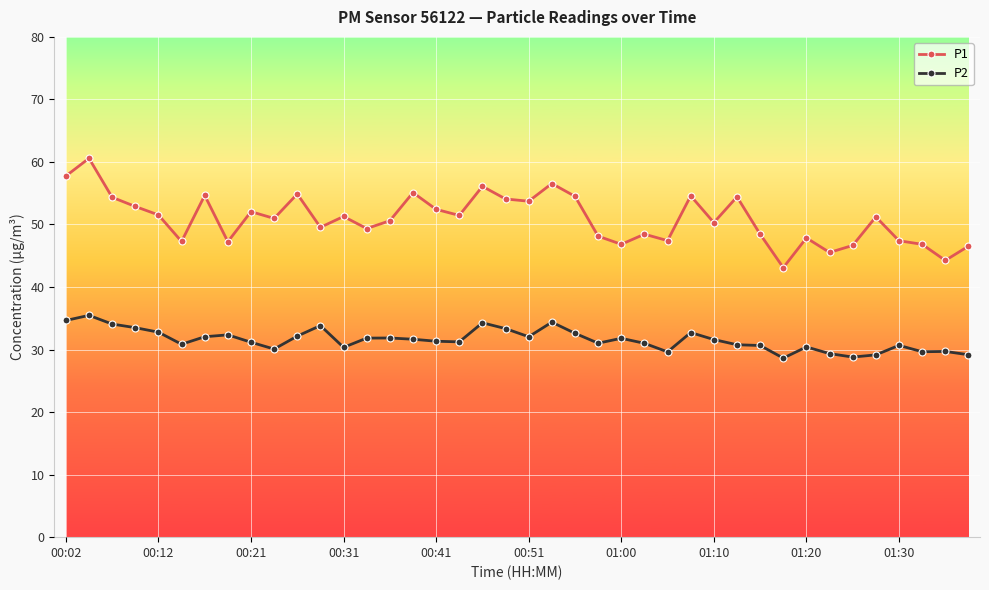

List the series in order of their peak value, highest first.

P1, P2